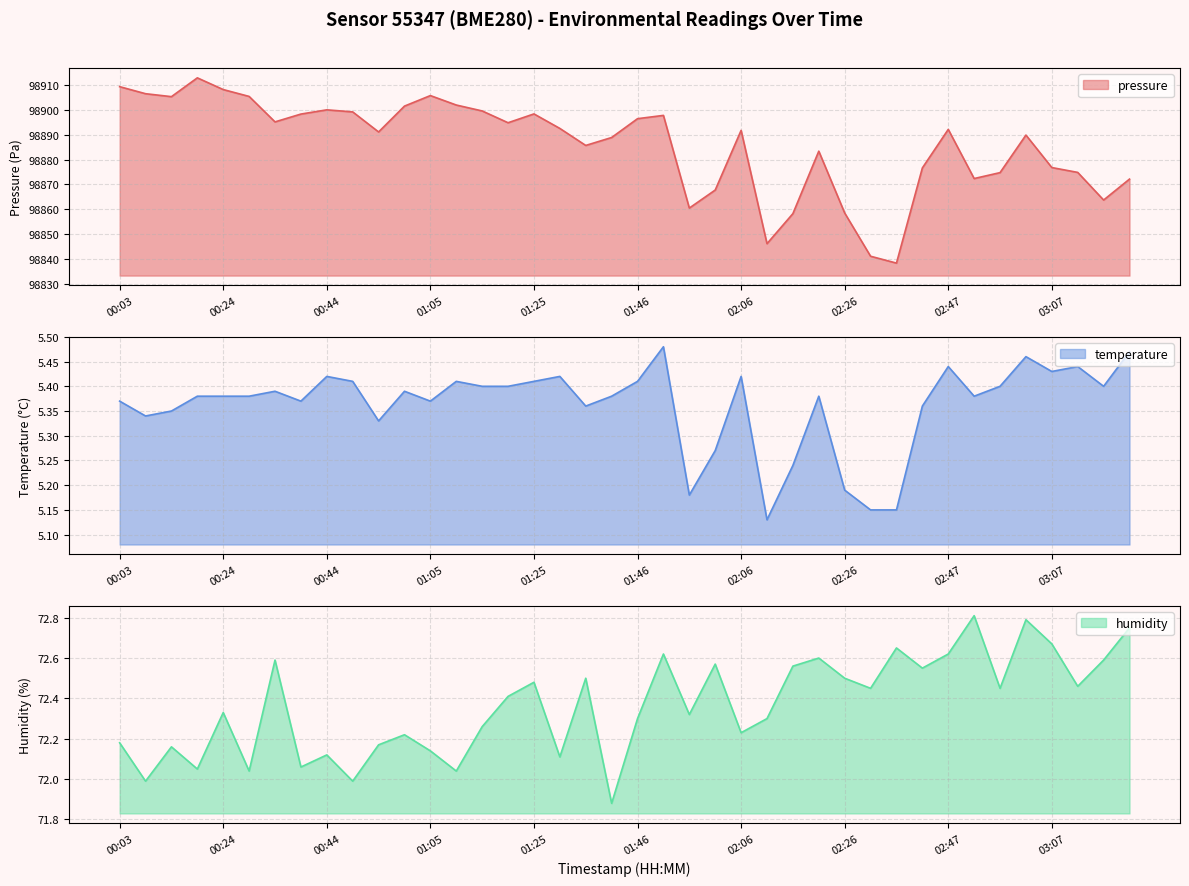

List the series in order of their peak value, lowest first.

temperature, humidity, pressure